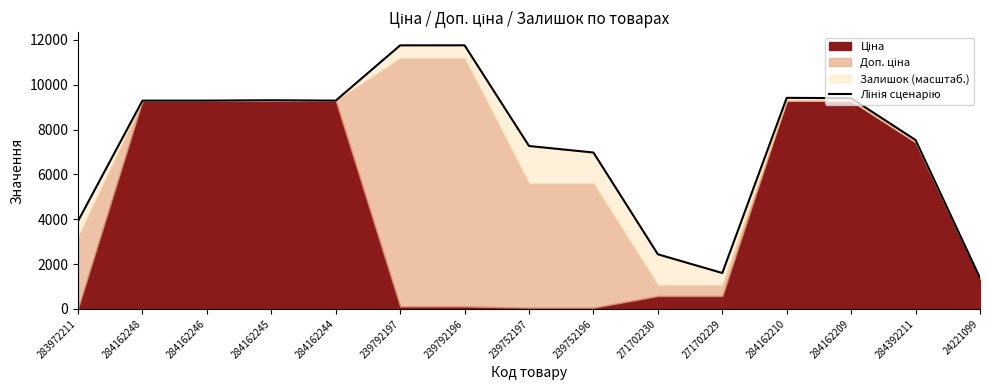

How many lines are shown in the chart?

1